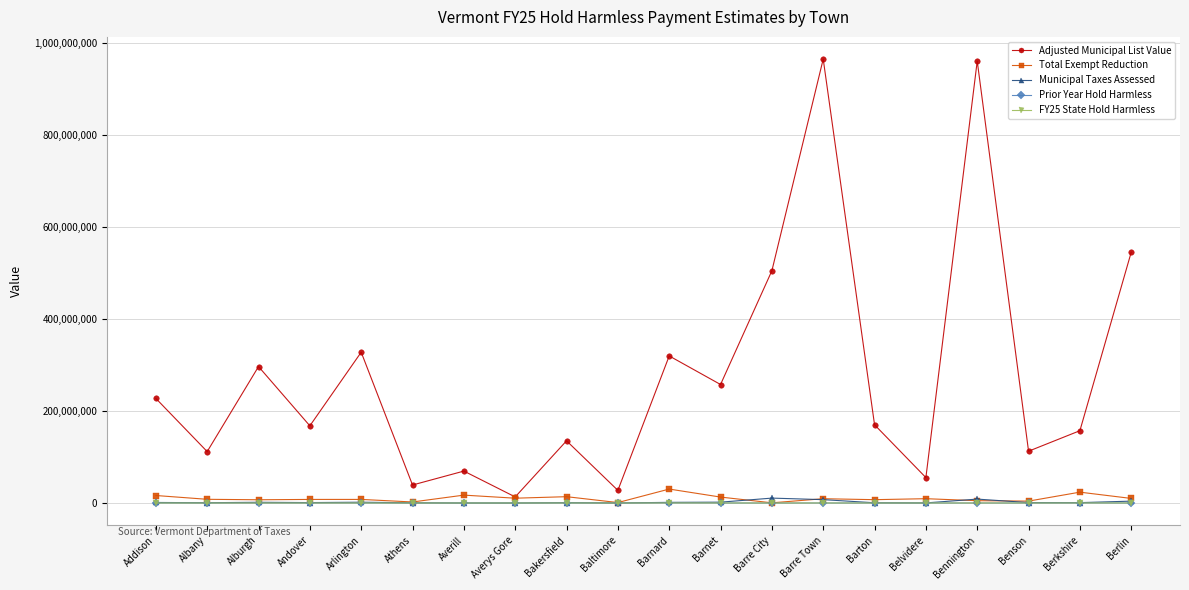

Which series has the largest range (max minus min)?

Adjusted Municipal List Value